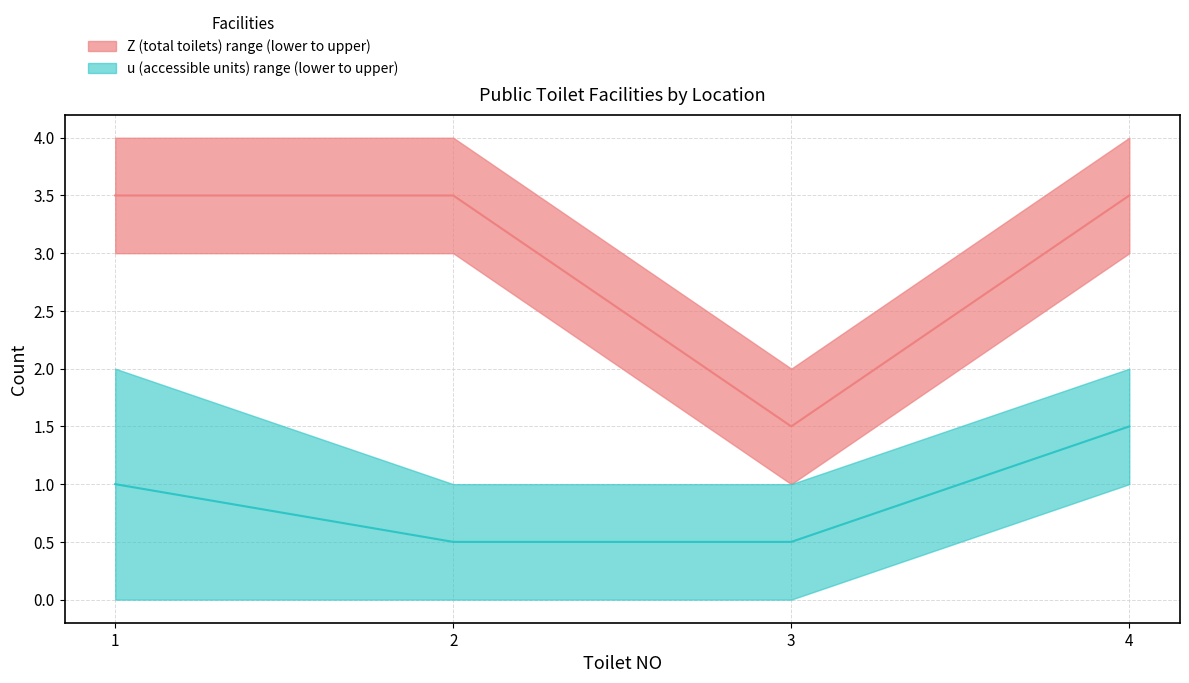

What is the approximate value of Z median at 4?

3.5